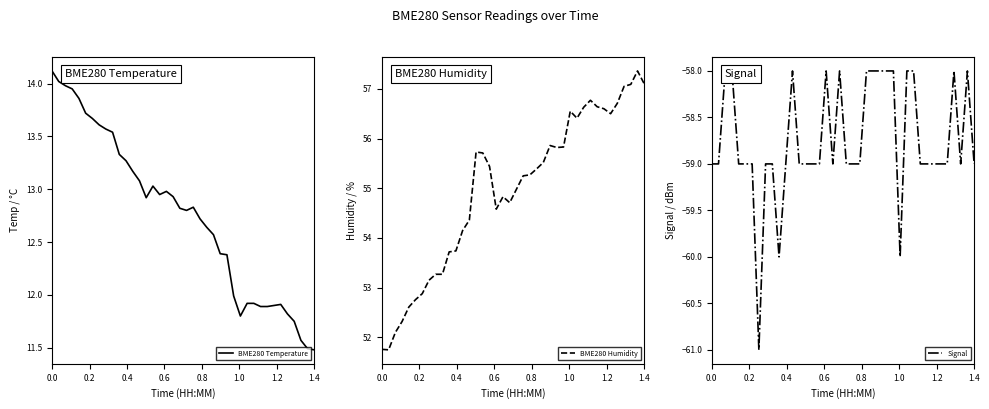

Count the number of data series in this chart.

3